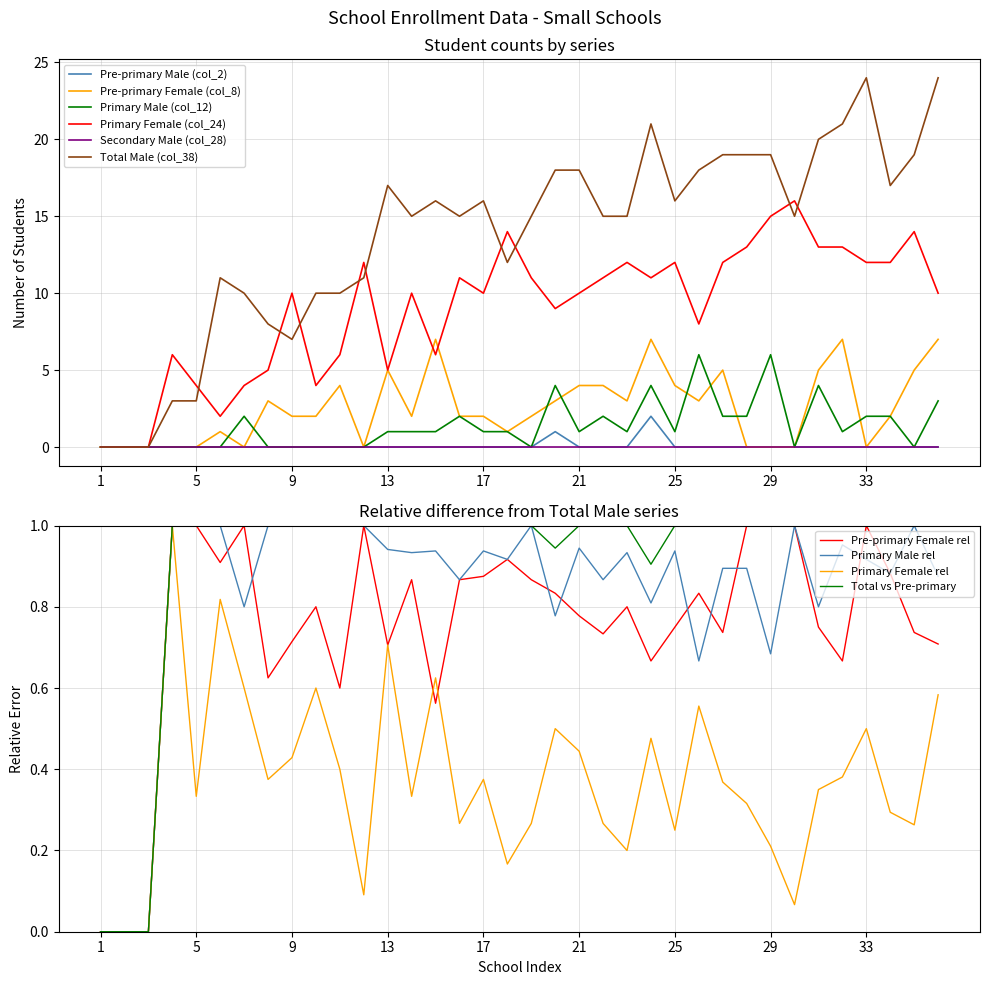

True or false: Total Male (col_38) and Primary Male (col_12) cross at least once.

False